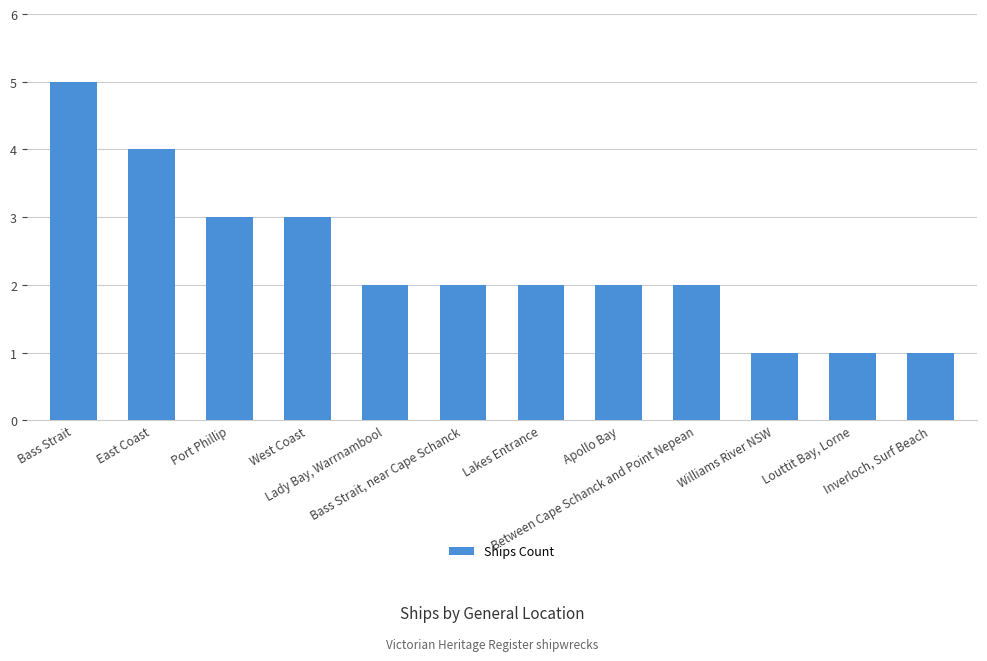

Between East Coast and Williams River NSW, which is larger?

East Coast